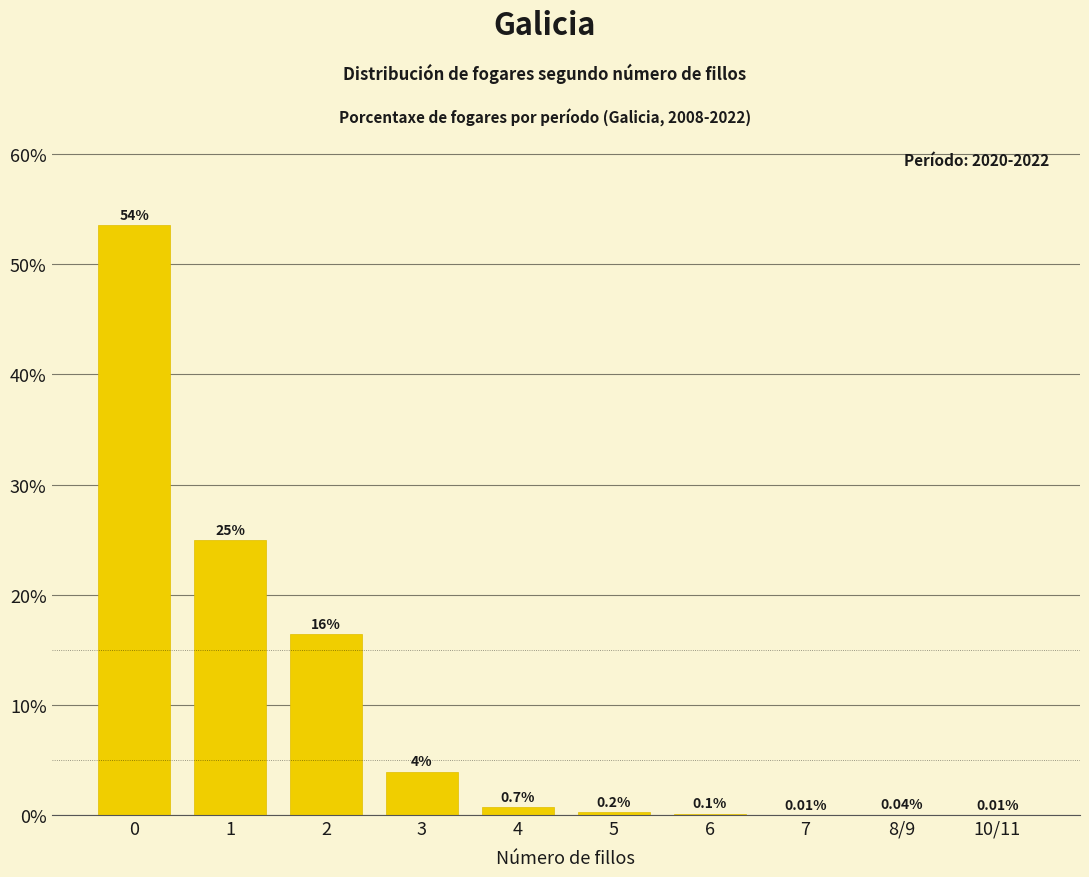

What is the sum of all values?

100.0